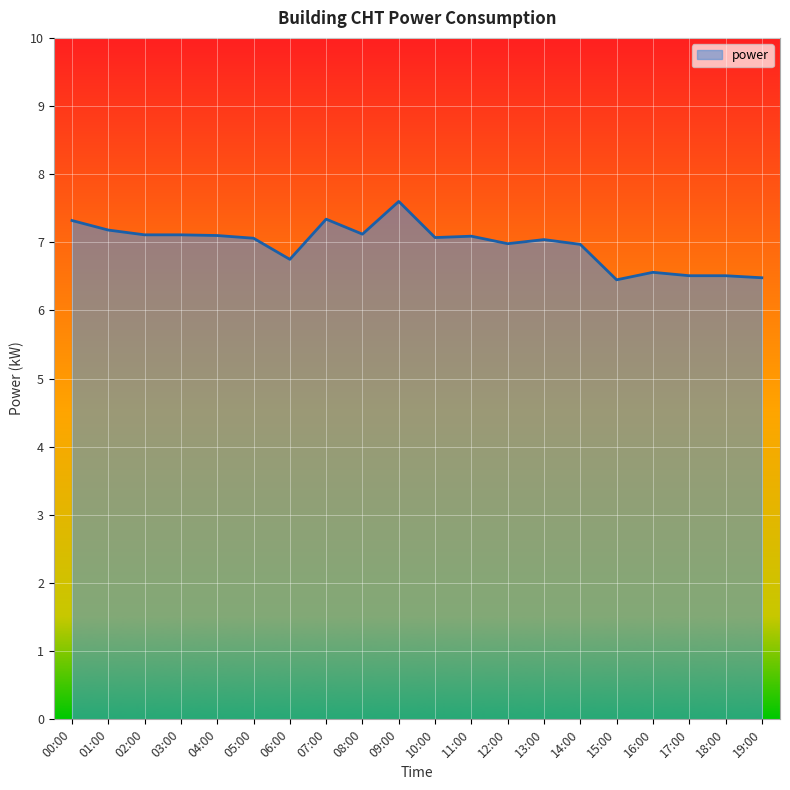

What is the smallest value displayed?

6.5